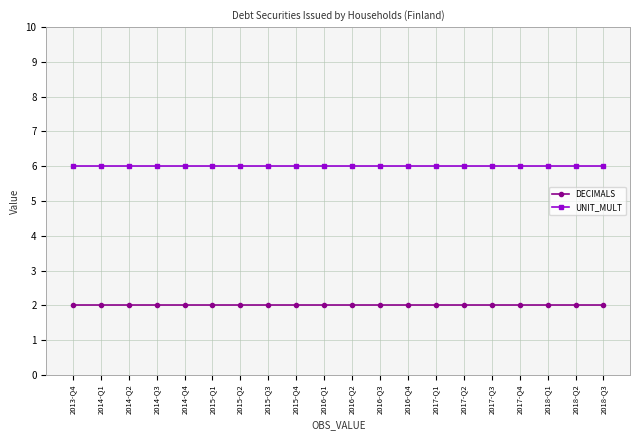

What is the maximum value for DECIMALS?

2